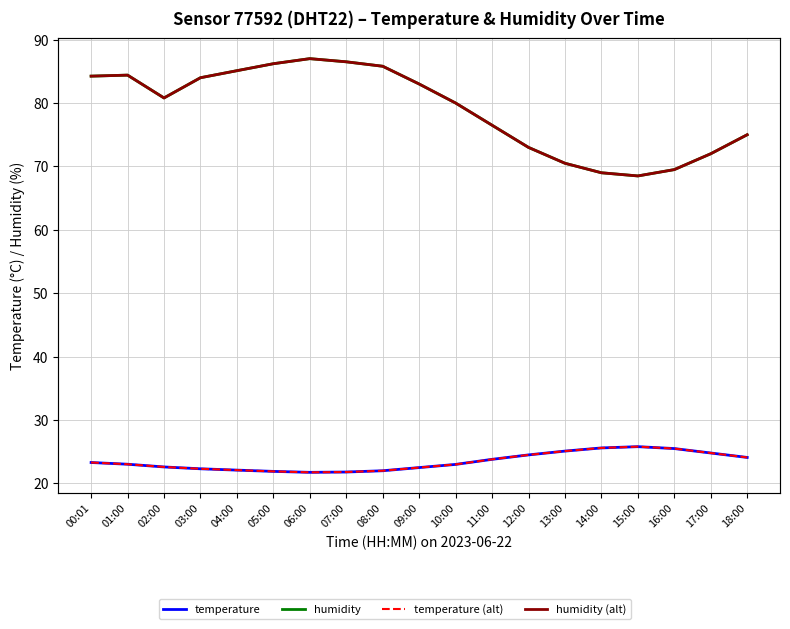

Which has a higher value, 08:00 or 12:00?

12:00